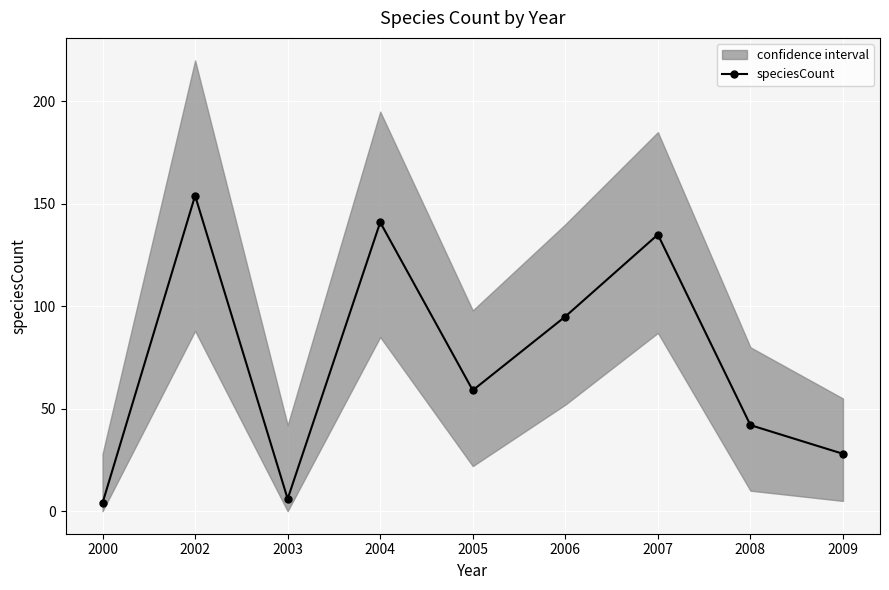

Which has a higher value, 2004 or 2006?

2004